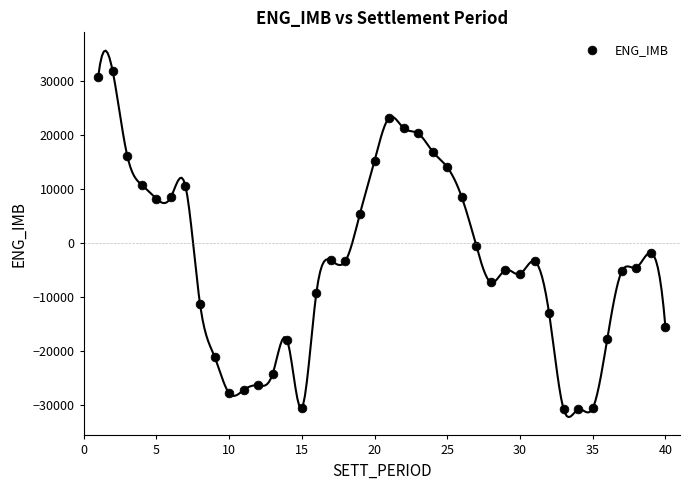

What is the range of X values (max minus min)?

39.0